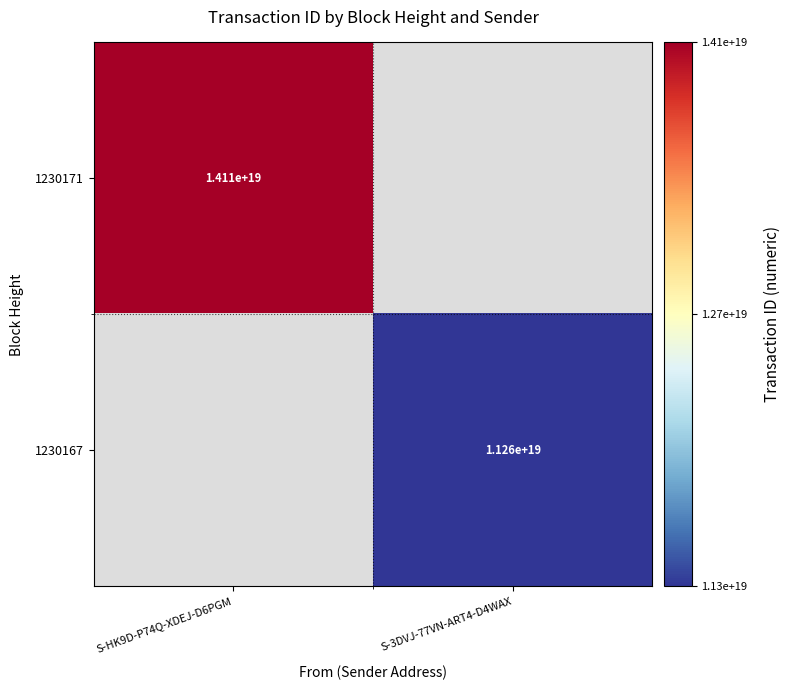

True or false: 1230167 has a value of 17363170876969234432 at S-3DVJ-77VN-ART4-D4WAX.

False